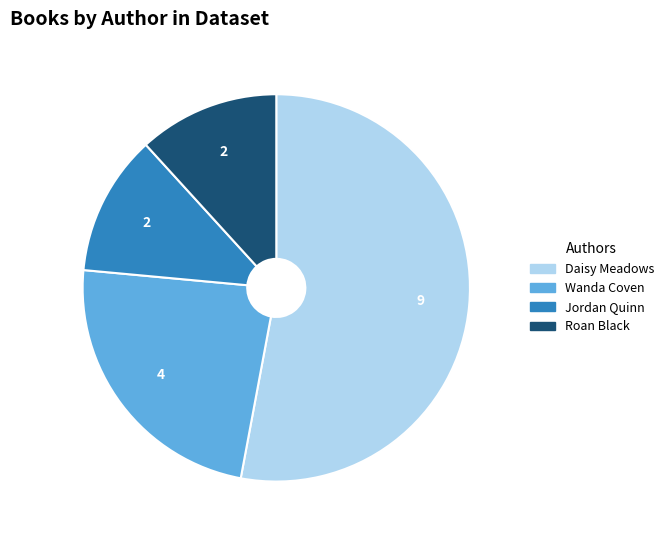

Is there any slice that represents more than half of the pie?

Yes